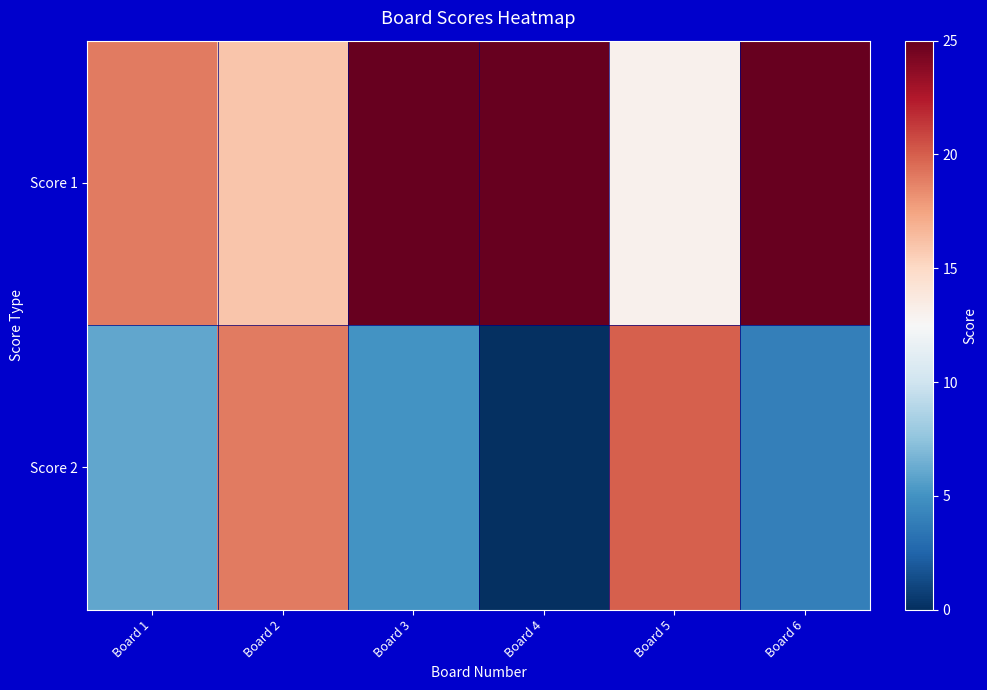

Between Board 1 and Board 4, which series saw the biggest shift?

Score 1